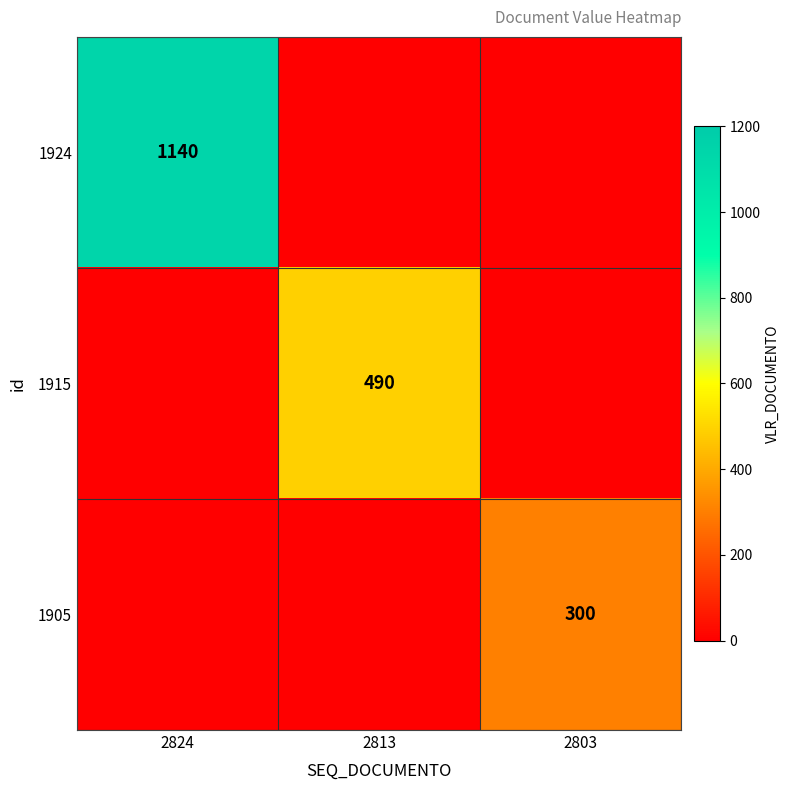

The 1905 series shows 535 at 2803. True or false?

False